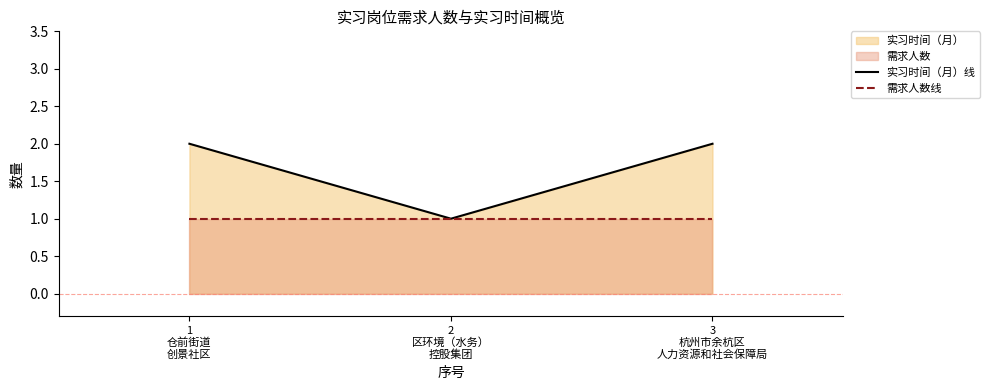

Reading right to left, what are all the values shown in this chart?

实习时间（月）线: 2	1	2
需求人数线: 1	1	1